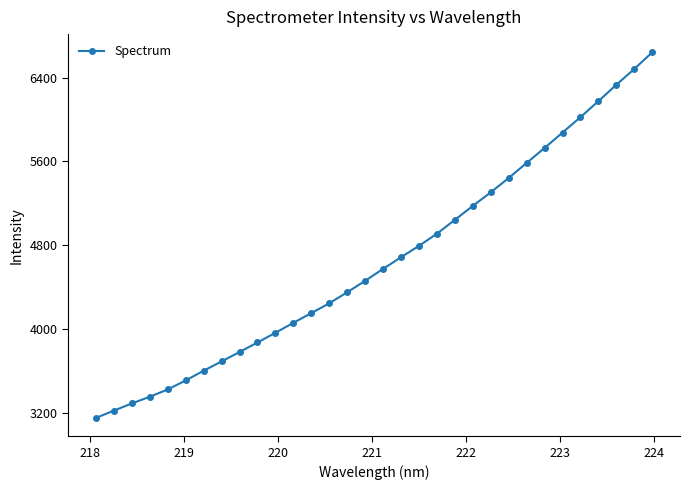

What is the difference between the maximum and second lowest values?

3420.4